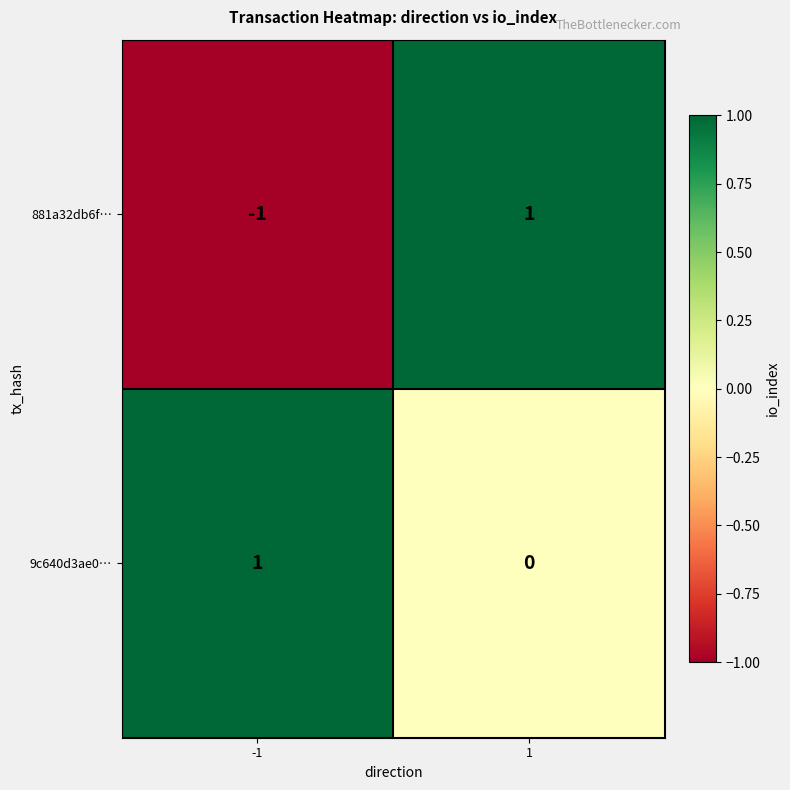

Reading left to right, transcribe all the data shown in this chart.

881a32db6f…: -1	1
9c640d3ae0…: 1	0